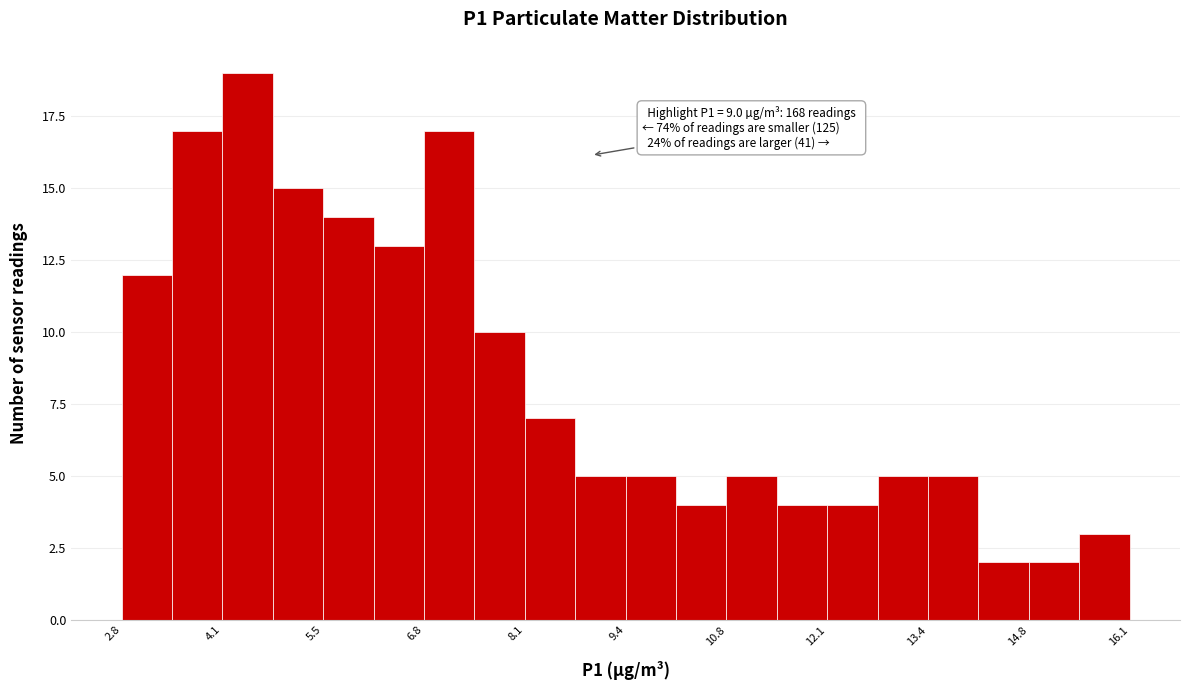

Around what value on the x-axis is the tallest bar? Give the approximate position of its centre, as read against the axis.

4.4